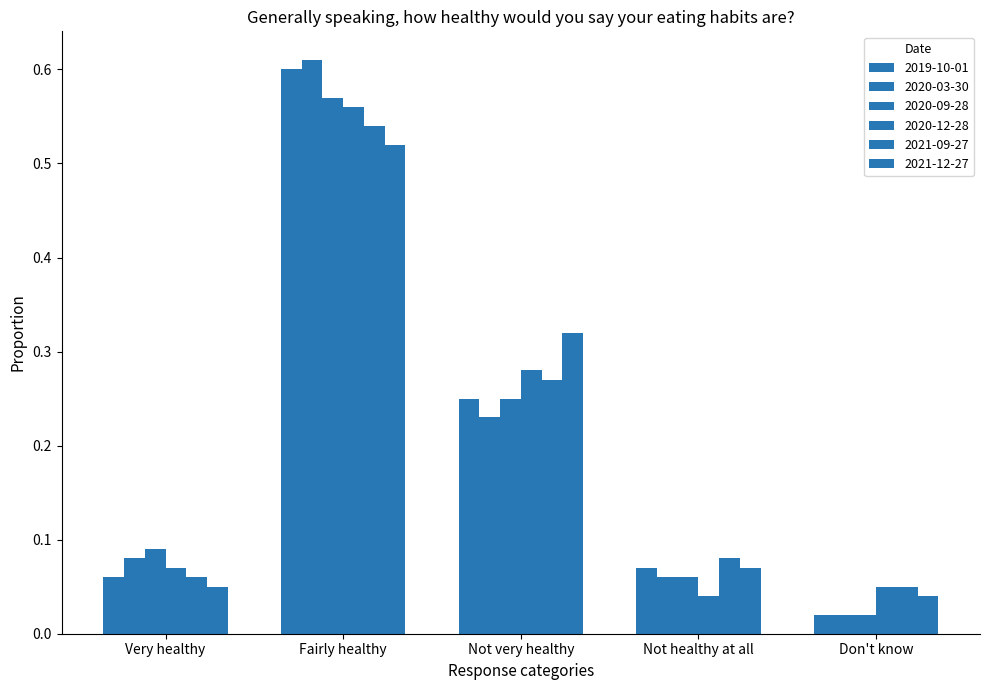

What is the difference between the maximum and minimum values in the 2019-10-01 series?

0.6